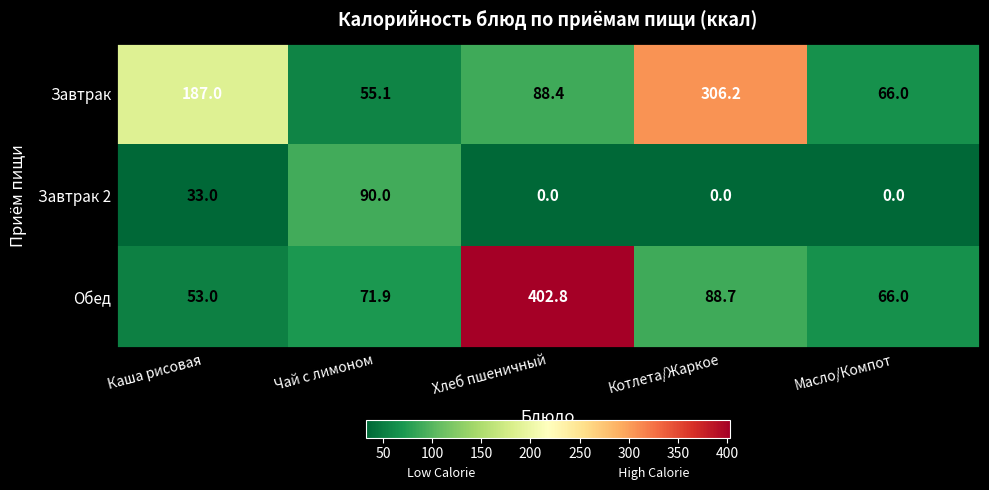

Is it true that Обед equals 66.0 at Масло/Компот?

True